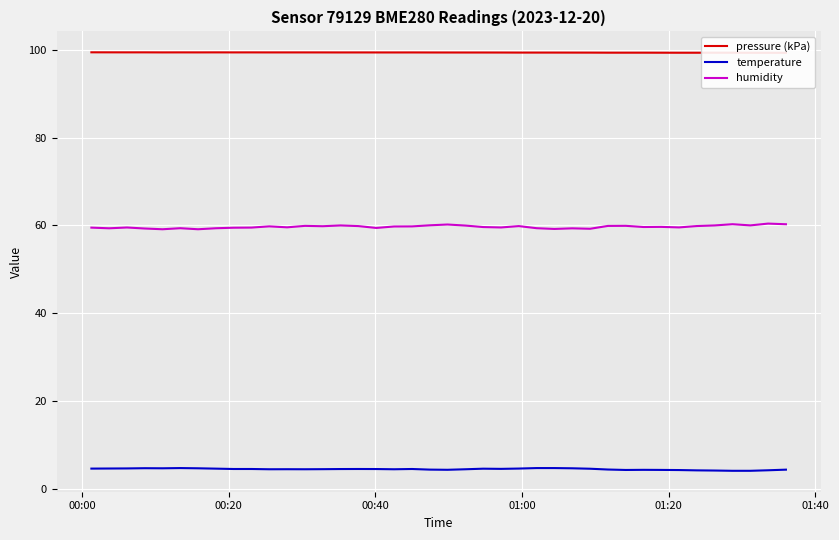

What is the maximum value for temperature?

4.7